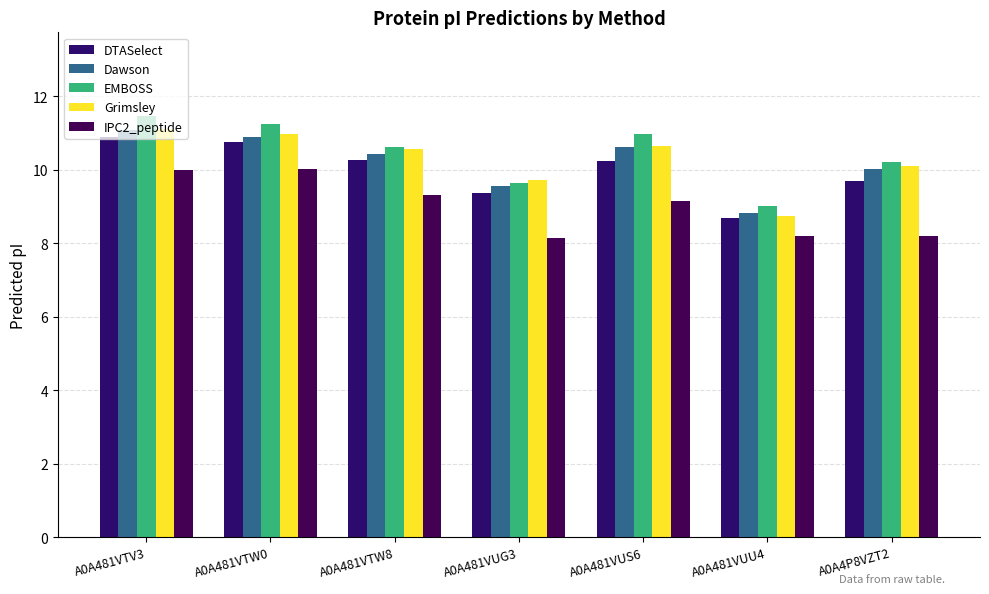

Which series changed the most between A0A481VTW8 and A0A481VUU4?

Grimsley